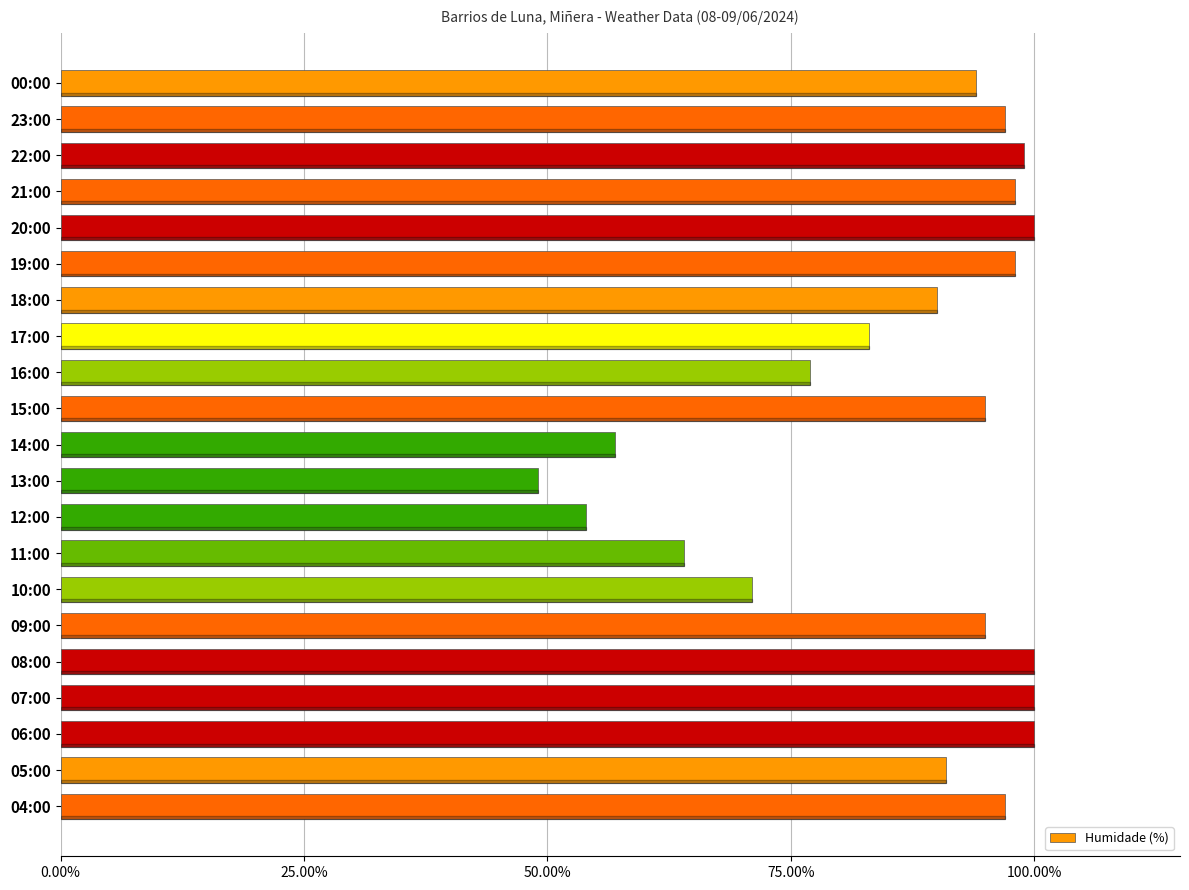

How many data points does each series have?

21